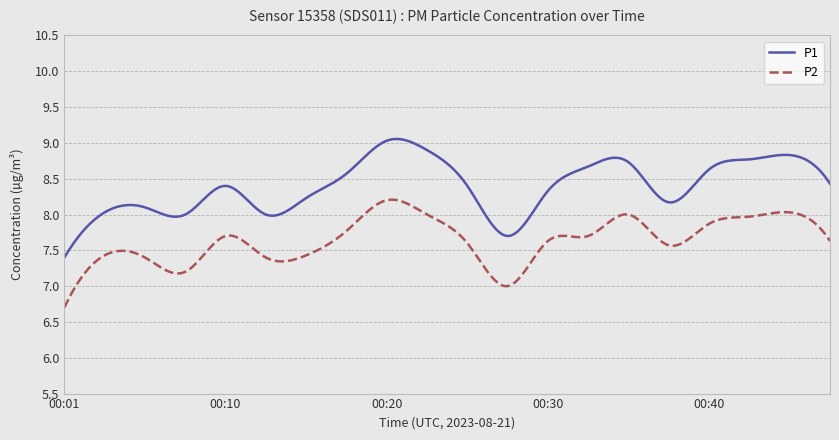

True or false: P2 has more than 1 interior local peaks.

True